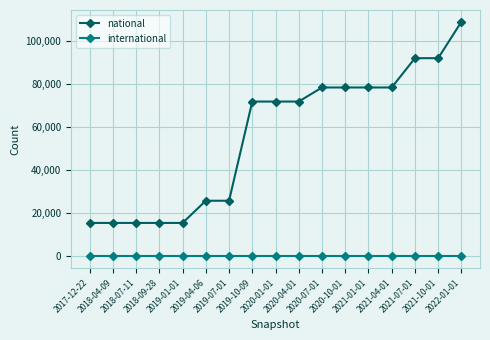

Reading left to right, transcribe all the data shown in this chart.

national: 15514	15514	15514	15514	15514	25802	25802	71790	71790	71790	78314	78314	78314	78314	91902	91902	108796
international: 0	0	0	0	0	0	0	0	0	0	0	0	0	0	0	0	0